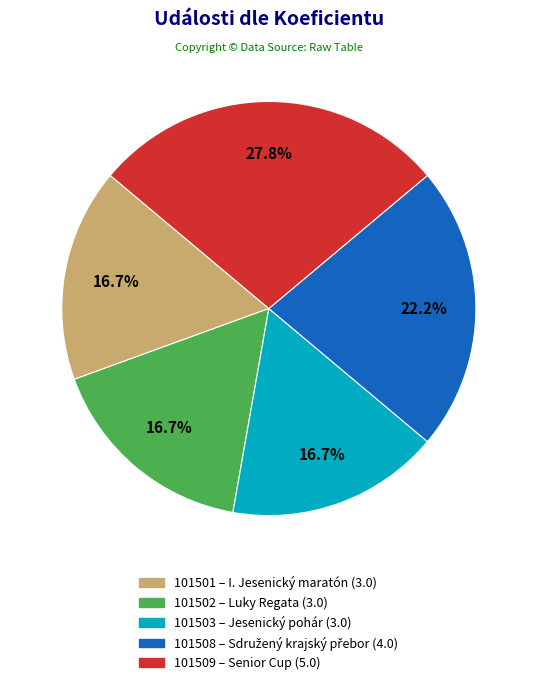

The 101509 slice represents 37% of the pie. True or false?

False